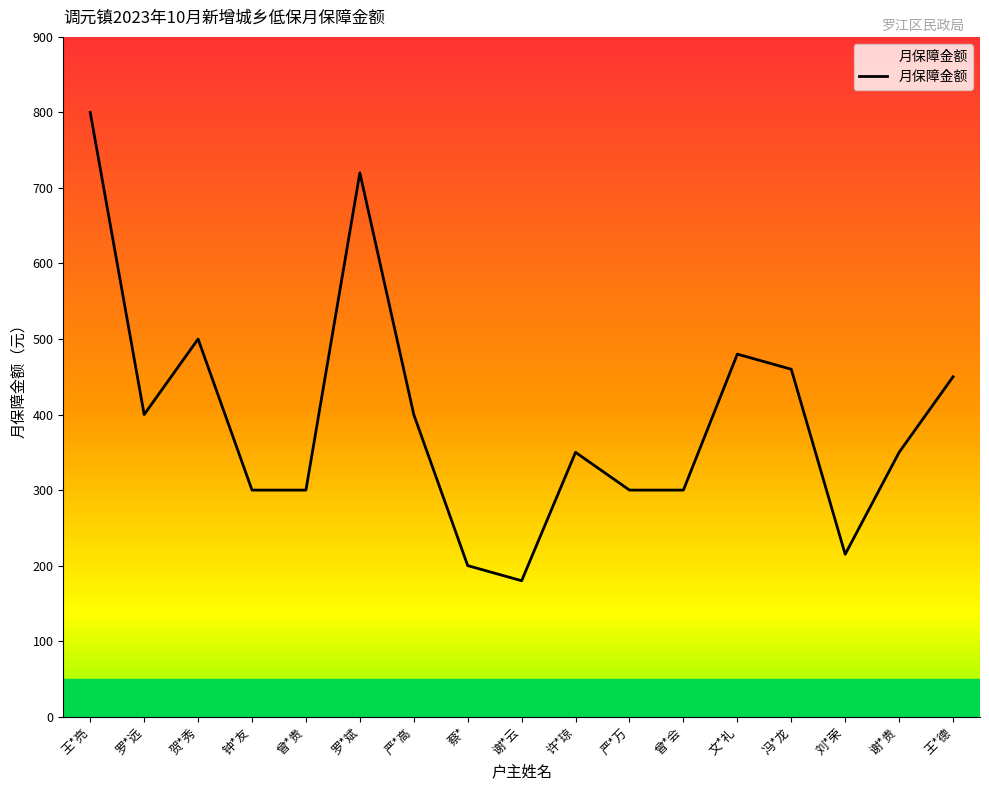

What is the maximum value shown in the chart?

800